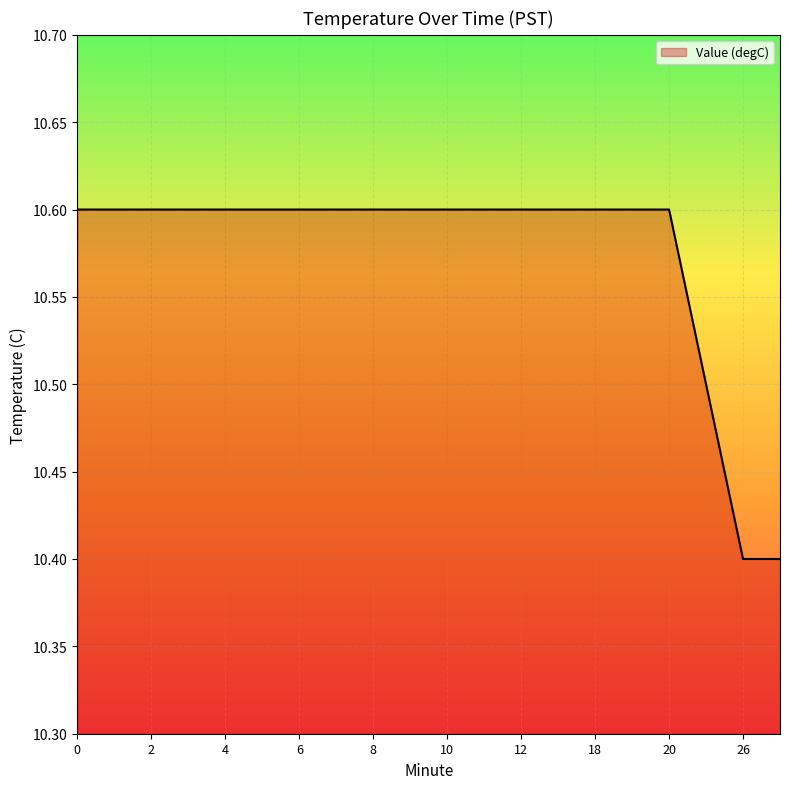

What is the greatest value displayed?

10.6